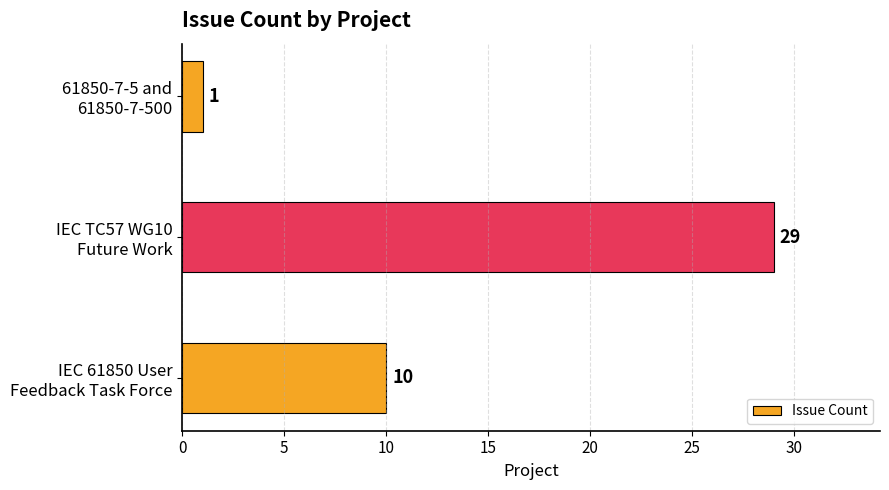

Count the values in the range 1 to 29.

3